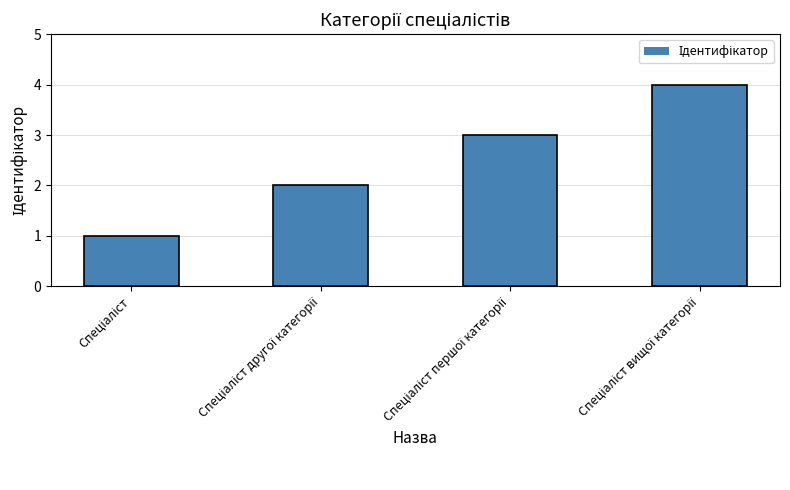

Reading right to left, transcribe all the data shown in this chart.

Спеціаліст вищої категорії=4	Спеціаліст першої категорії=3	Спеціаліст другої категорії=2	Спеціаліст=1